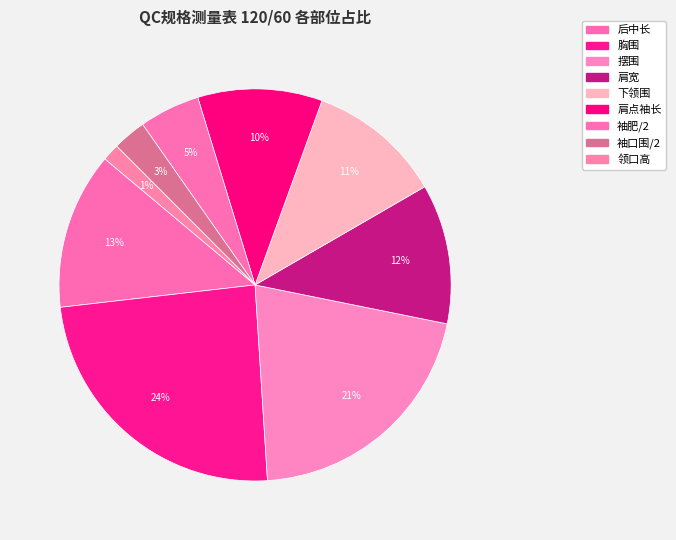

What percentage is the 肩宽 slice, to the nearest percent?

12%